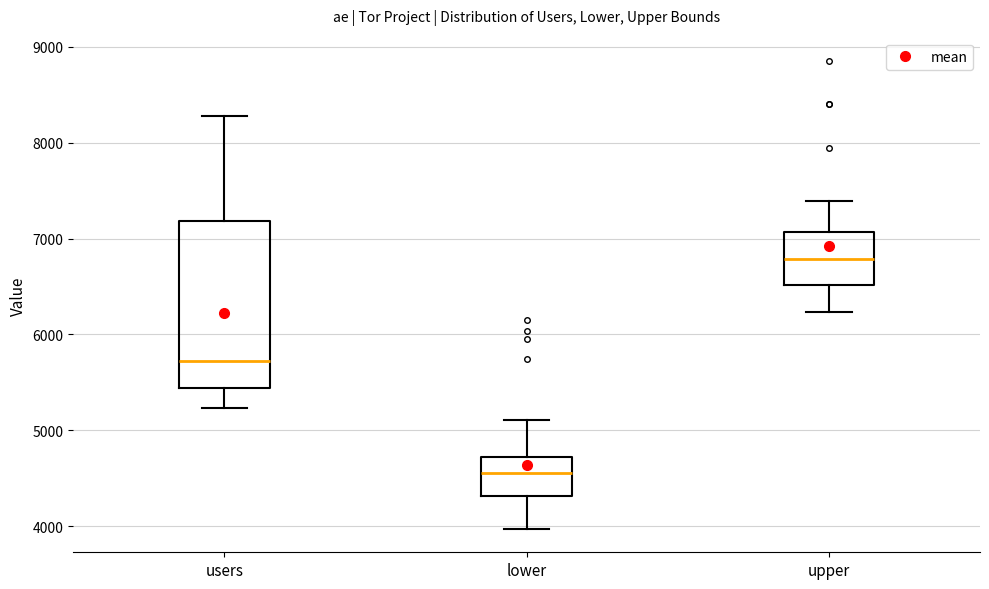

Where does the upper whisker of the box for upper end on the y-axis? The values are not printed on the chart, so give them approximately, as read against the axis.

7400